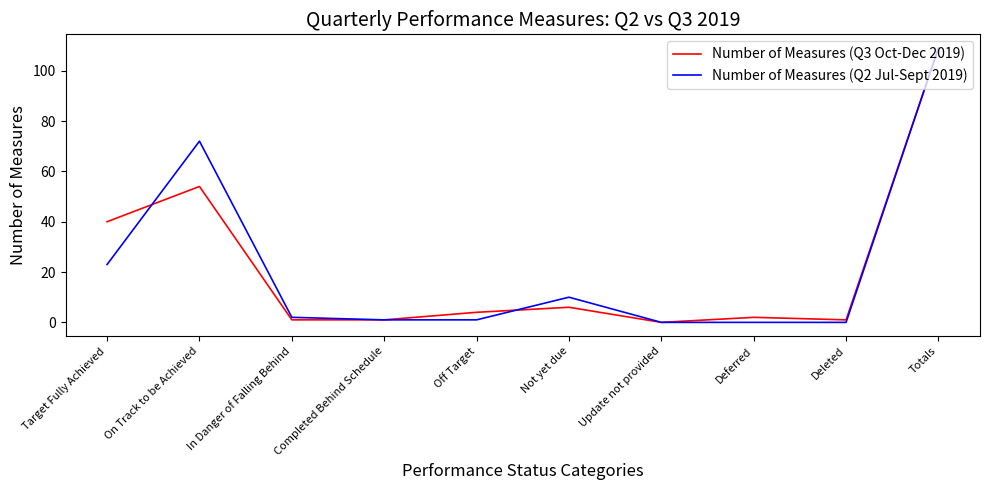

What is the total value across all series at Totals?

218